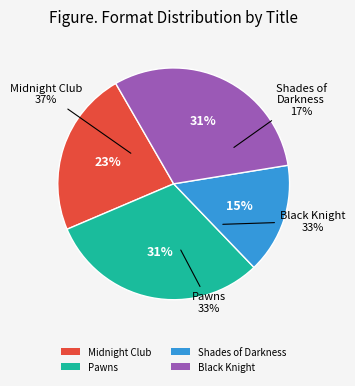

Count the number of slices in the pie.

4